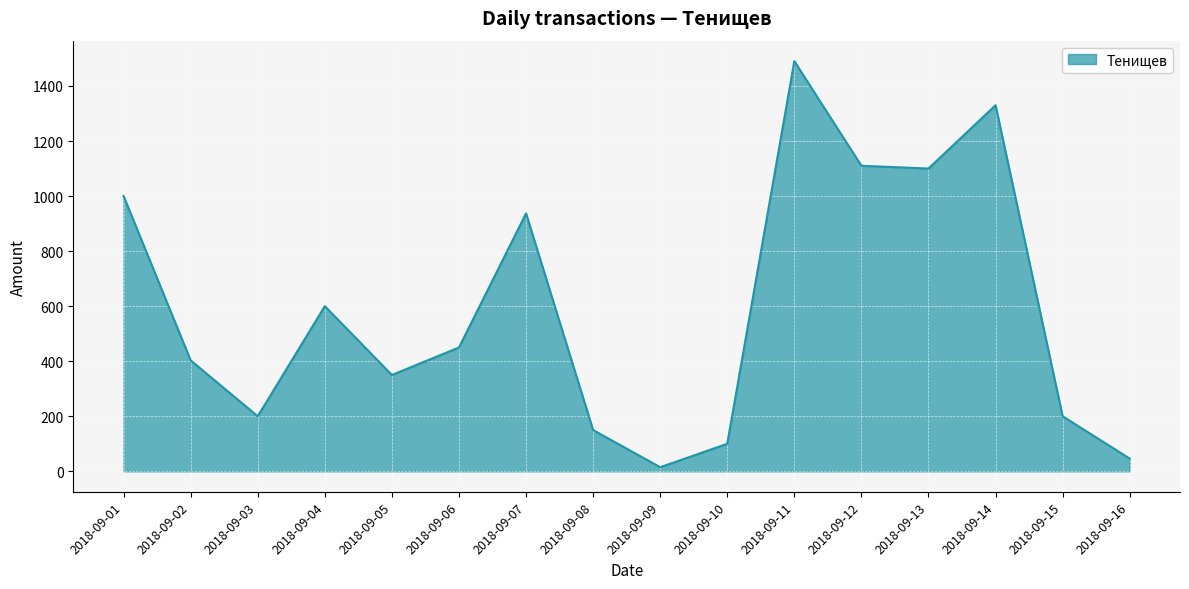

The chart shows a value of 15.0 at 2018-09-09. True or false?

True